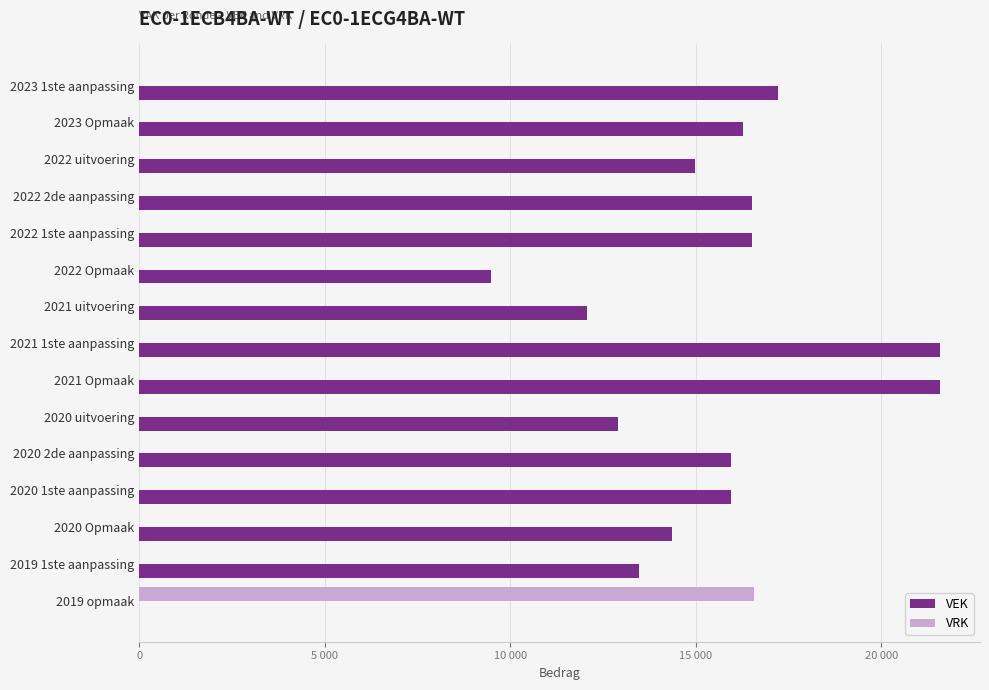

Reading left to right, what are all the values shown in this chart?

VEK: 17209	16268	14966	16519	16519	9479	12066	21579	21579	12905	15938	15938	14360	13459	0
VRK: 0	0	0	0	0	0	0	0	0	0	0	0	0	0	16562